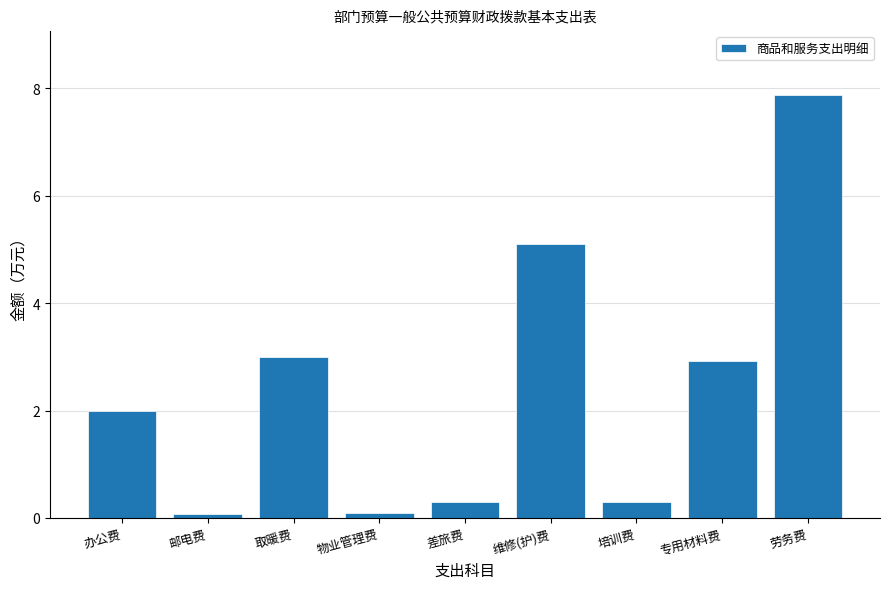

Reading right to left, extract all data points from this chart.

劳务费=7.9	专用材料费=2.9	培训费=0.3	维修(护)费=5.1	差旅费=0.3	物业管理费=0.1	取暖费=3.0	邮电费=0.1	办公费=2.0